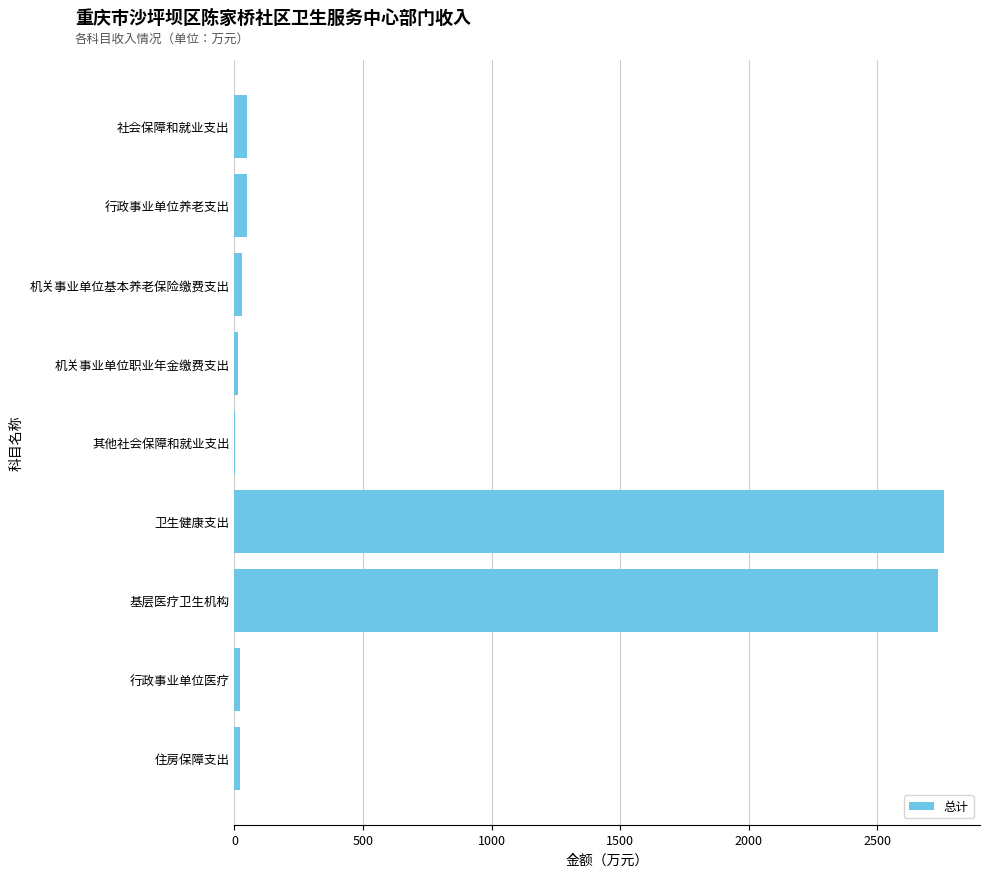

How many categories are shown in the chart?

9